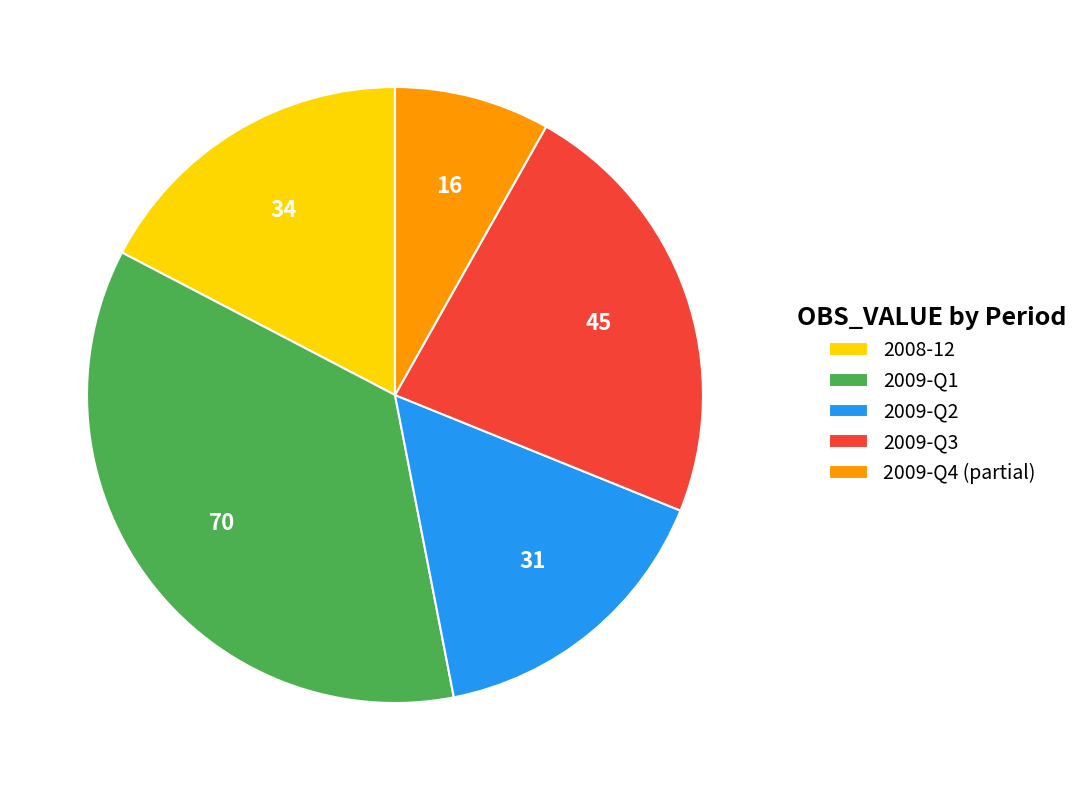

Is it true that 2009-Q2 is 16% of the pie?

True